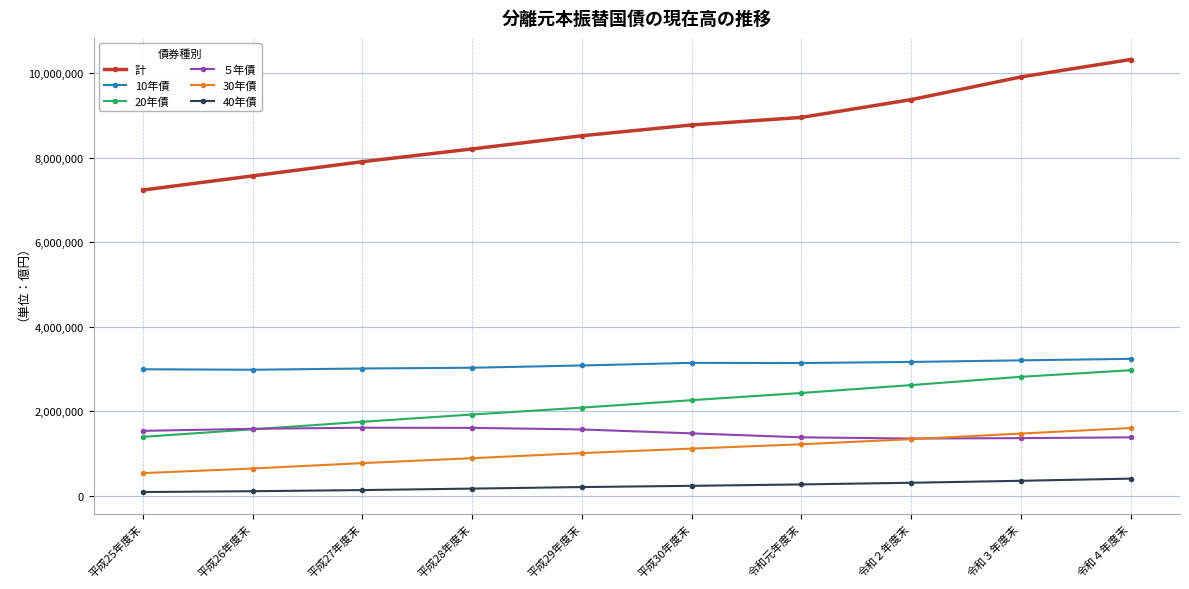

What position from the right is 平成30年度末?

5